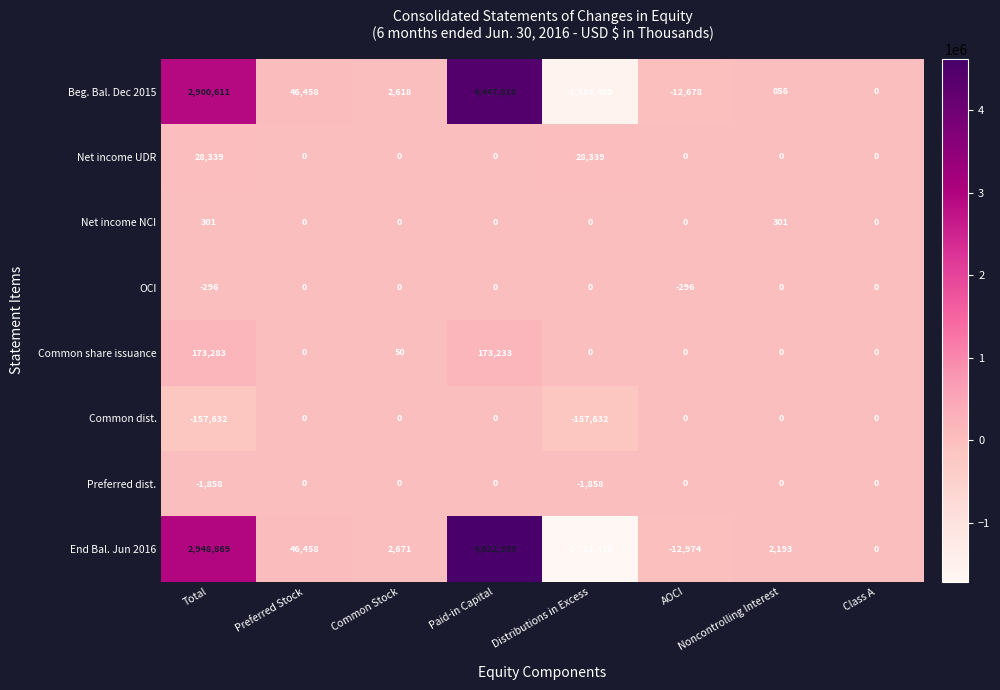

Where is End Bal. Jun 2016 nearest to the value 1455260?

Preferred Stock